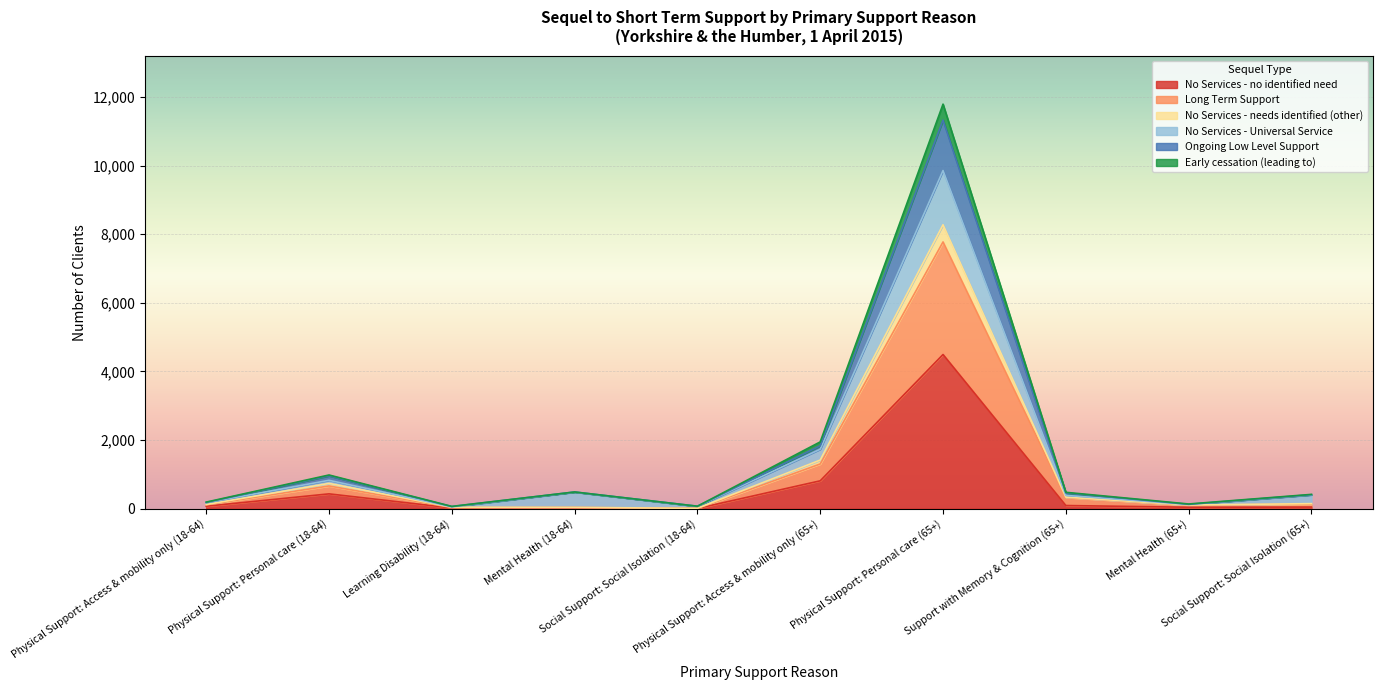

What are all the series names shown in the legend?

No Services - no identified need, Long Term Support, No Services - needs identified (other), No Services - Universal Service, Ongoing Low Level Support, Early cessation (leading to)